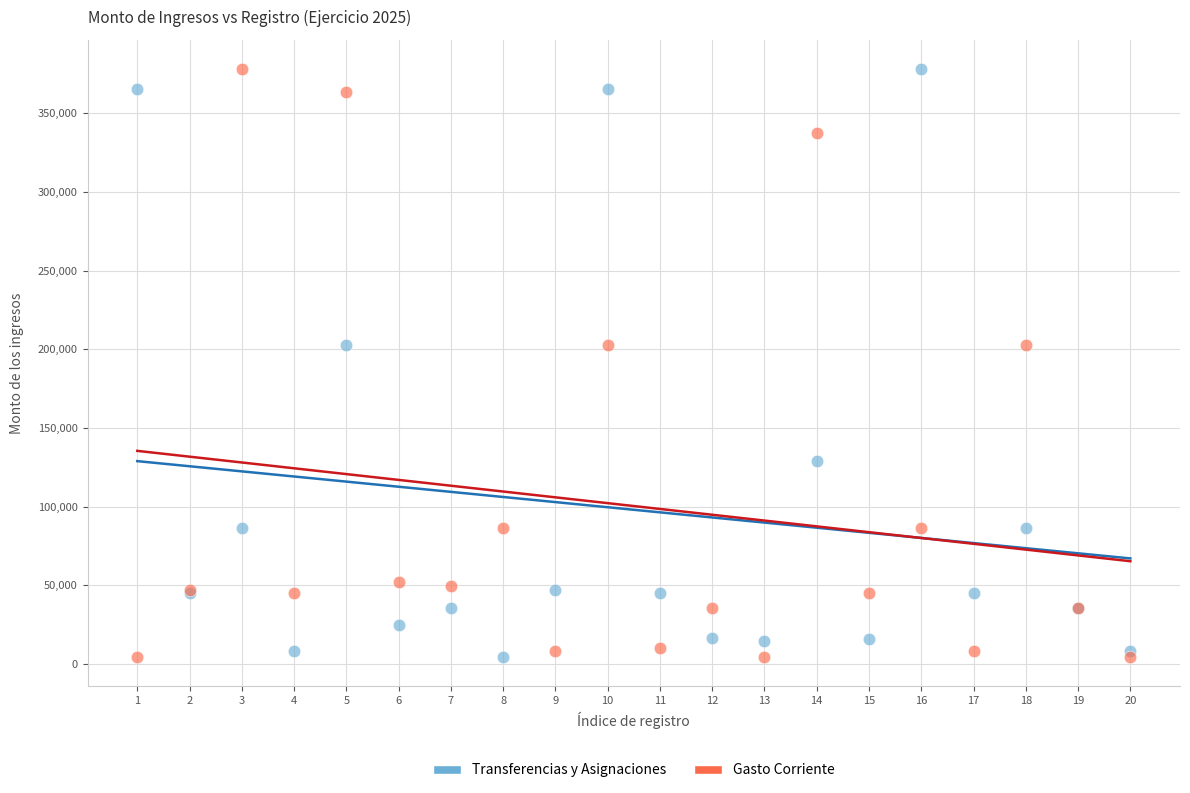

What is the X range (max minus min) for the scatter plot?

19